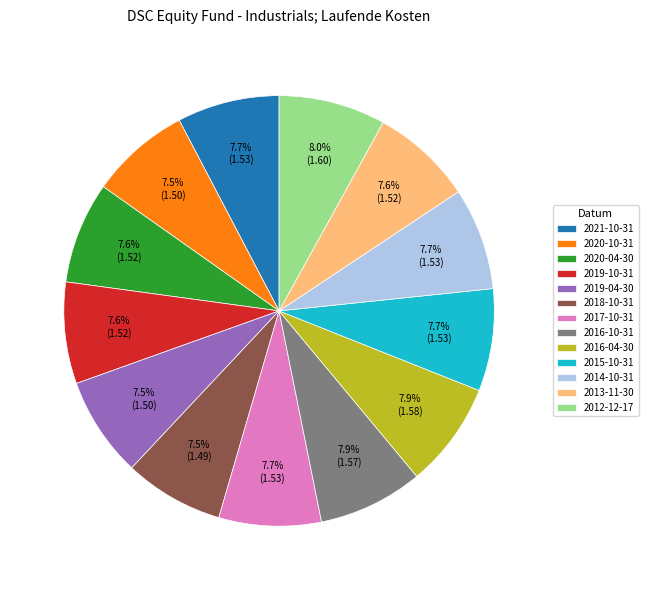

What is the ratio of the value at 2017-10-31 to the value at 2019-10-31?

1.0